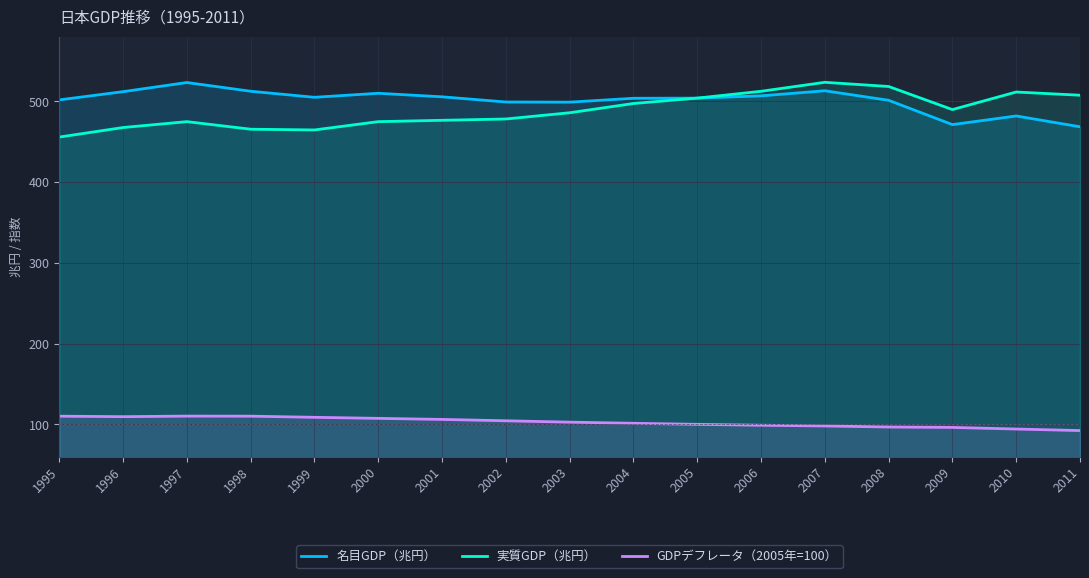

Reading left to right, transcribe all the data shown in this chart.

名目GDP（兆円）: 1995=501.7	1996=511.9	1997=523.2	1998=512.4	1999=504.9	2000=509.9	2001=505.5	2002=499.1	2003=498.9	2004=503.7	2005=503.9	2006=506.7	2007=513.0	2008=501.2	2009=471.1	2010=481.8	2011=468.4
実質GDP（兆円）: 1995=455.7	1996=467.5	1997=474.8	1998=465.4	1999=464.5	2000=474.8	2001=476.4	2002=478.1	2003=485.8	2004=497.2	2005=503.9	2006=512.3	2007=523.5	2008=518.3	2009=489.7	2010=511.5	2011=507.5
GDPデフレータ（2005年=100）: 1995=110.1	1996=109.5	1997=110.2	1998=110.1	1999=108.7	2000=107.4	2001=106.1	2002=104.4	2003=102.7	2004=101.3	2005=100.0	2006=98.9	2007=98.0	2008=96.7	2009=96.2	2010=94.2	2011=92.3